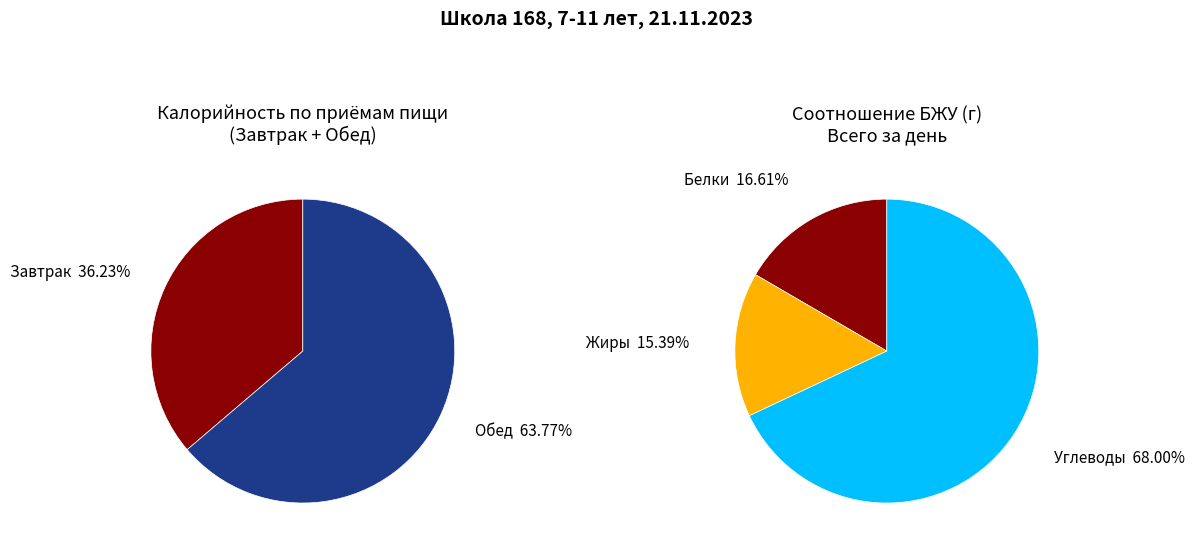

What percentage is the Завтрак slice, to the nearest percent?

36%